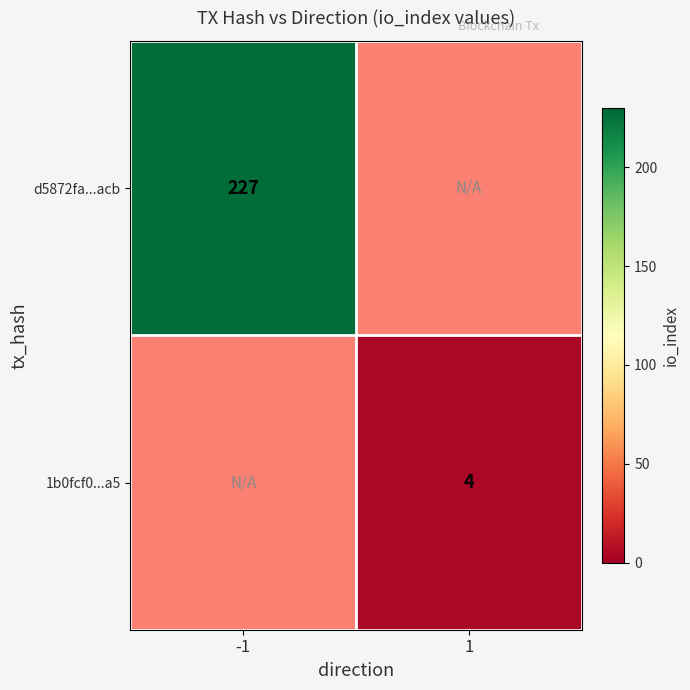

What is the maximum value for d5872fa...acb?

227.0